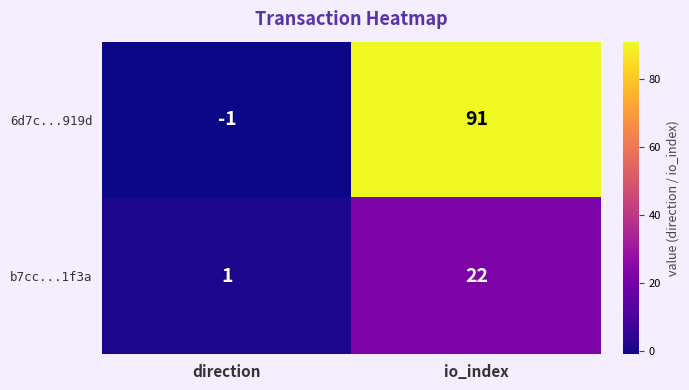

Where is 6d7c...919d nearest to the value 45?

direction